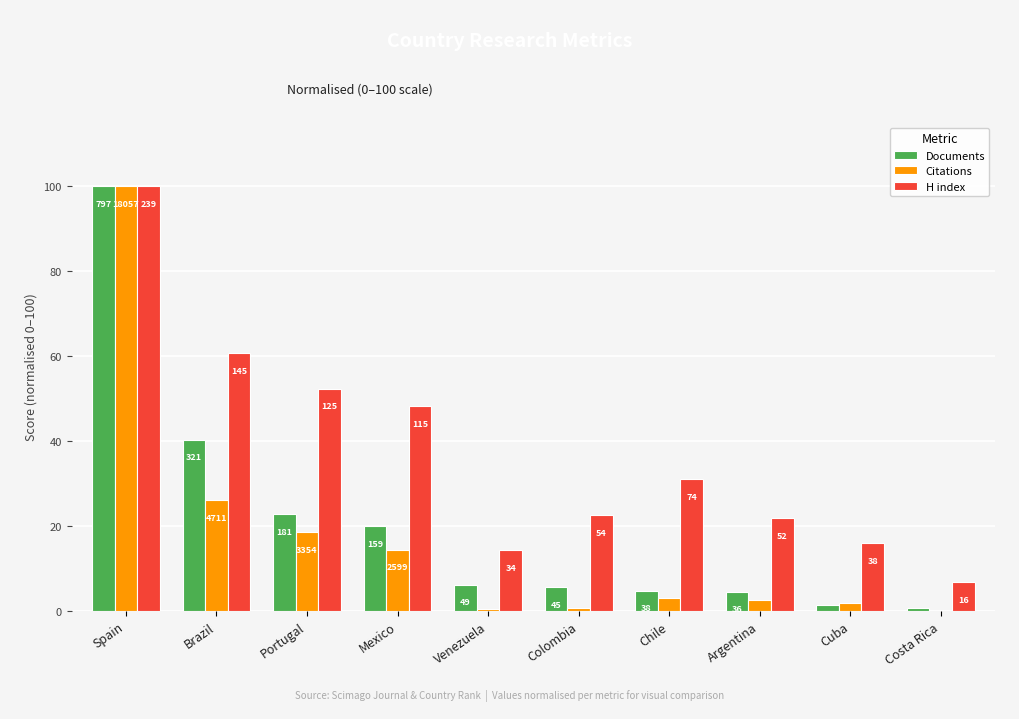

Rank the series by their average value, from lowest to highest.

Citations, Documents, H index